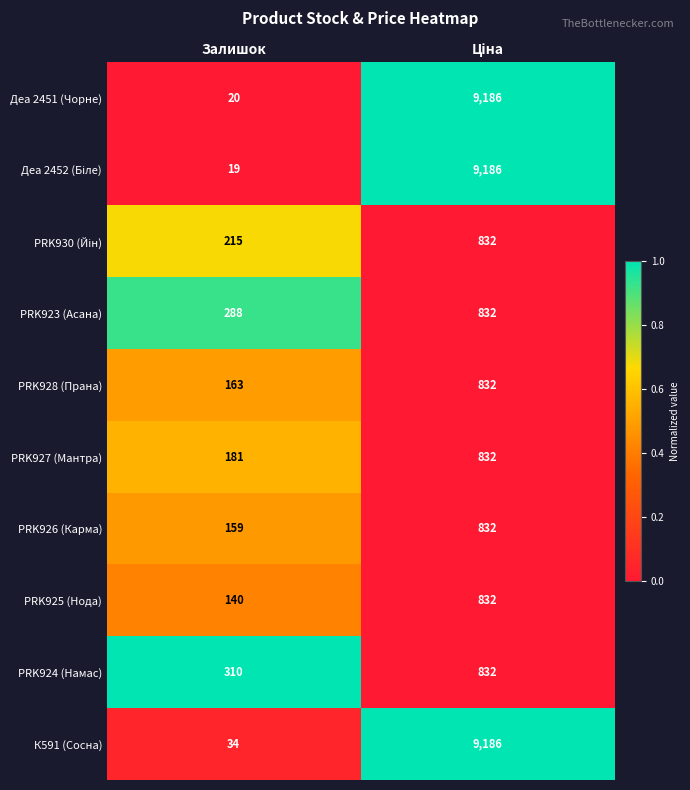

Which series has the largest total across all categories?

К591 (Сосна)